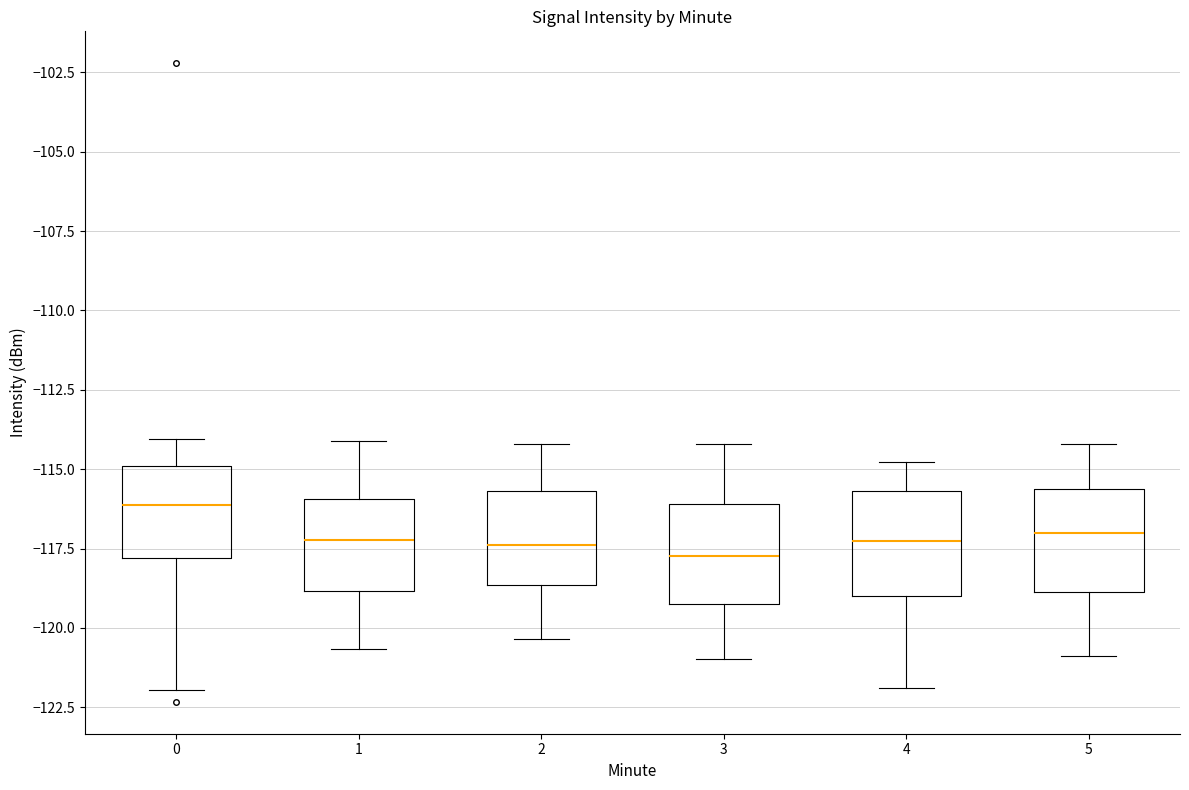

Reading left to right, transcribe this box plot: for each box, give where its median line is, the range the box spans, and where its two whiskers end, as read against the y-axis. The values are not printed on the chart, so give them approximately, as read against the axis.

0: median -116.0, box -118.0 to -115.0, whiskers -122.0 to -114.0
1: median -117.0, box -119.0 to -116.0, whiskers -120.5 to -114.0
2: median -117.5, box -118.5 to -115.5, whiskers -120.5 to -114.0
3: median -117.5, box -119.0 to -116.0, whiskers -121.0 to -114.0
4: median -117.5, box -119.0 to -115.5, whiskers -122.0 to -115.0
5: median -117.0, box -119.0 to -115.5, whiskers -121.0 to -114.0